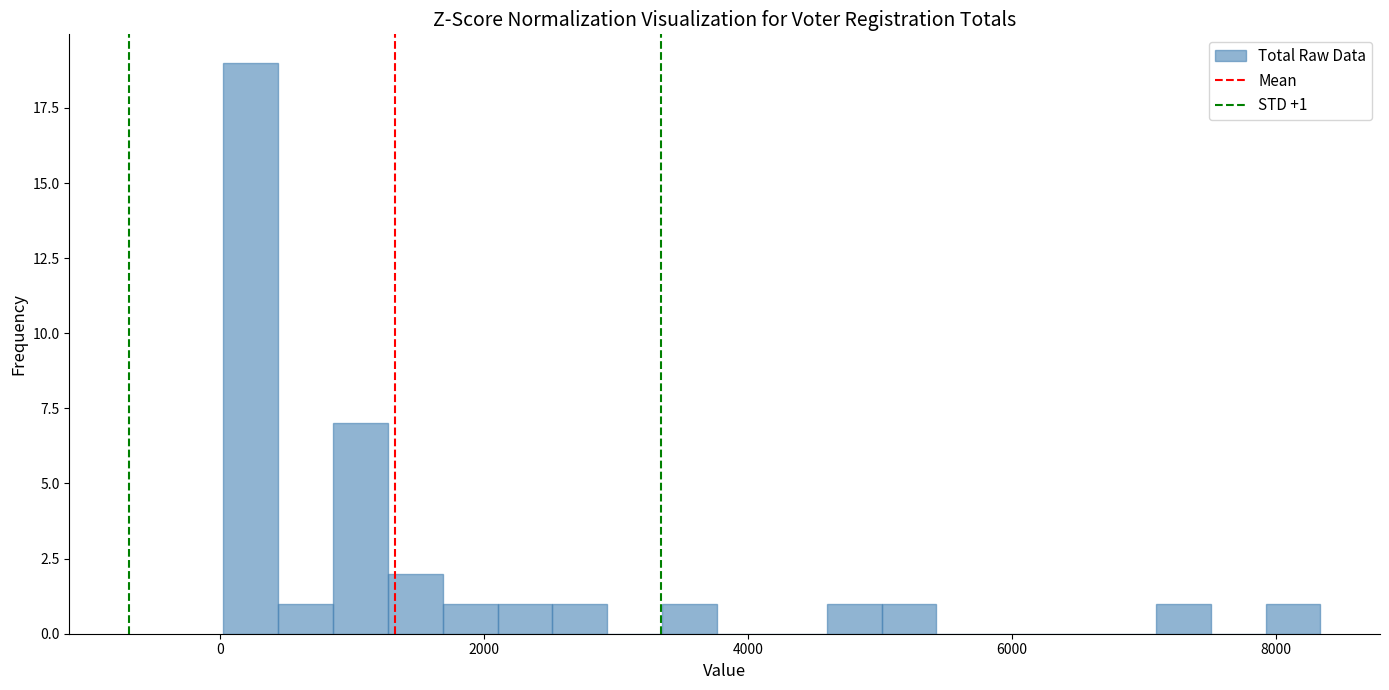

Around what value on the x-axis is the tallest bar? Give the approximate position of its centre, as read against the axis.

200